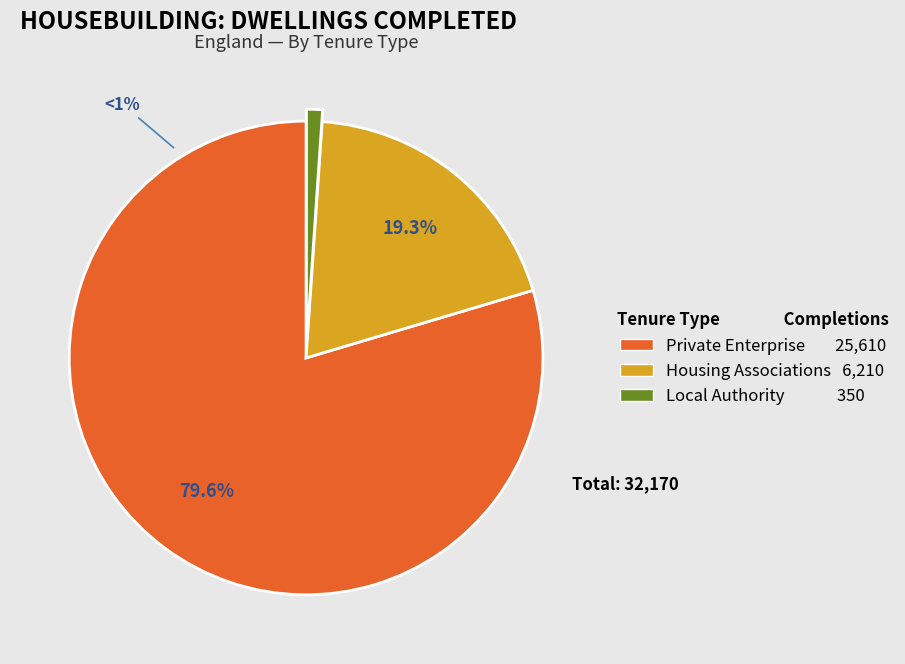

Rank the categories by value from lowest to highest.

Local Authority, Housing Associations, Private Enterprise